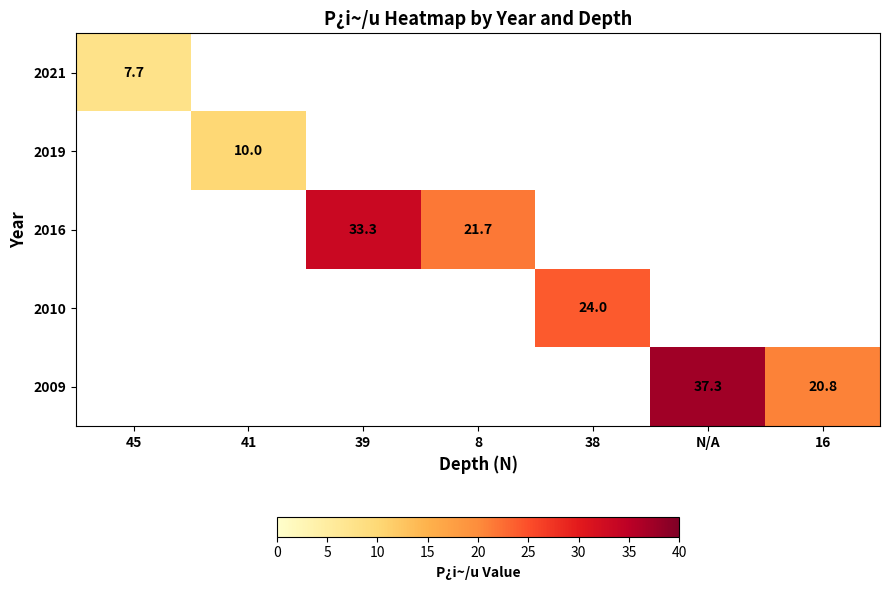

The 2019 series shows 10.0 at 41. True or false?

True